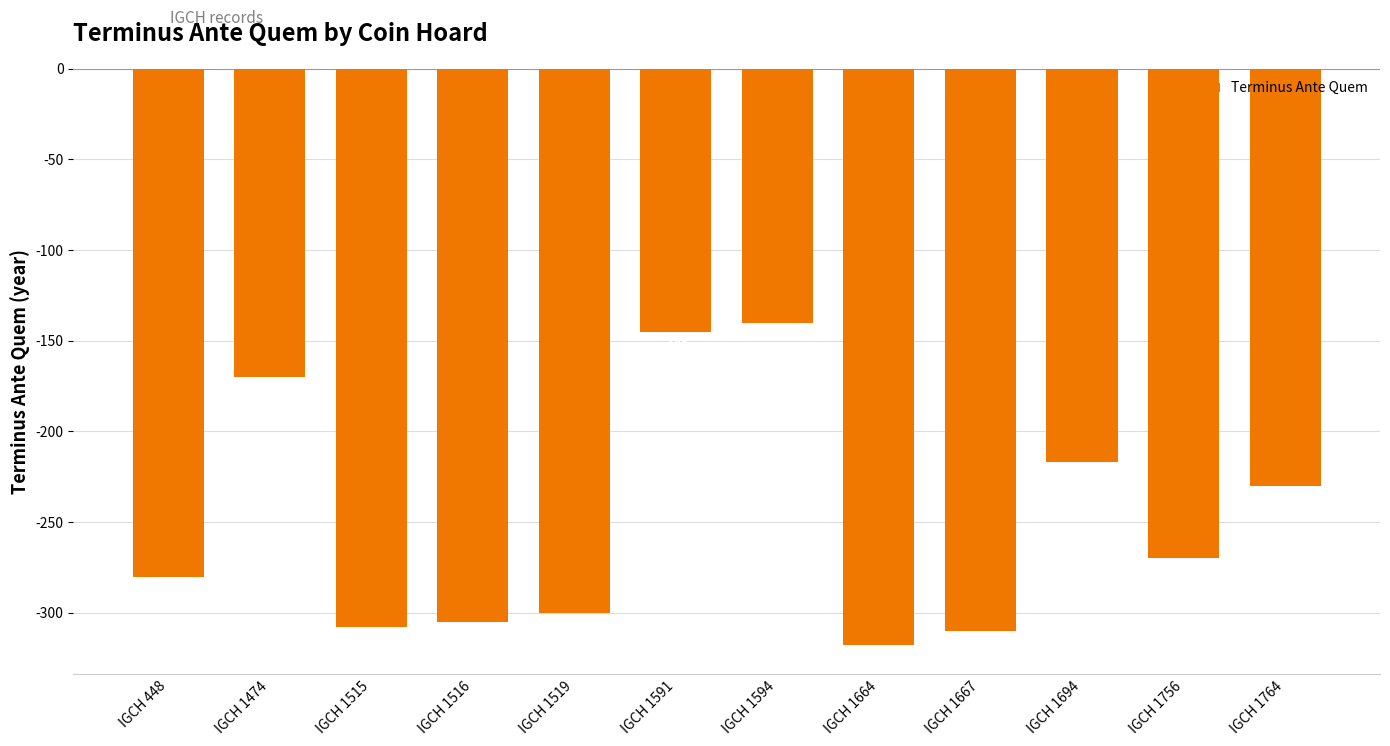

What is the value of the 12th bar from the left?

-230